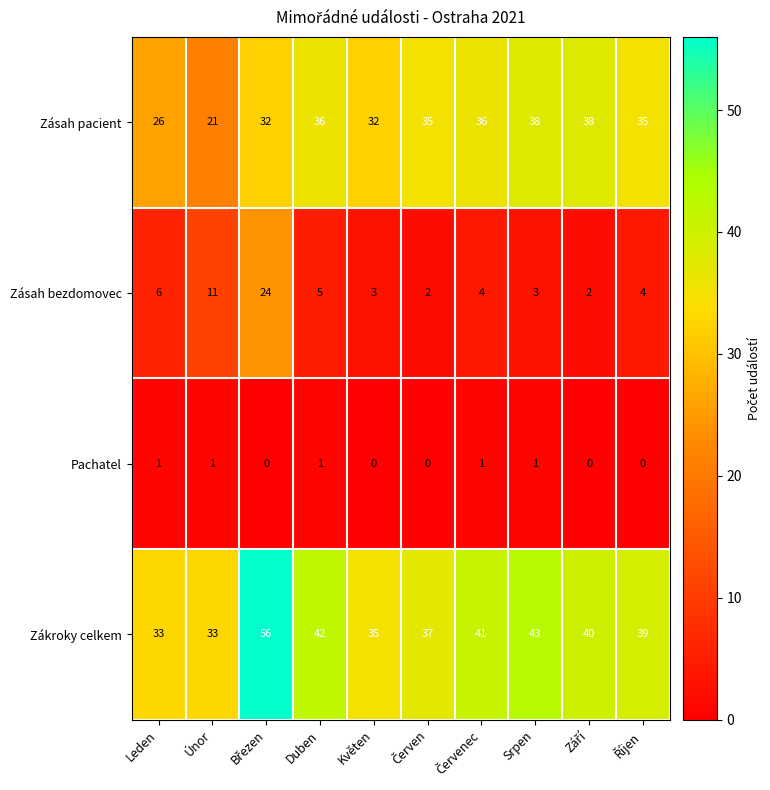

What is the total value across all series at Duben?

84